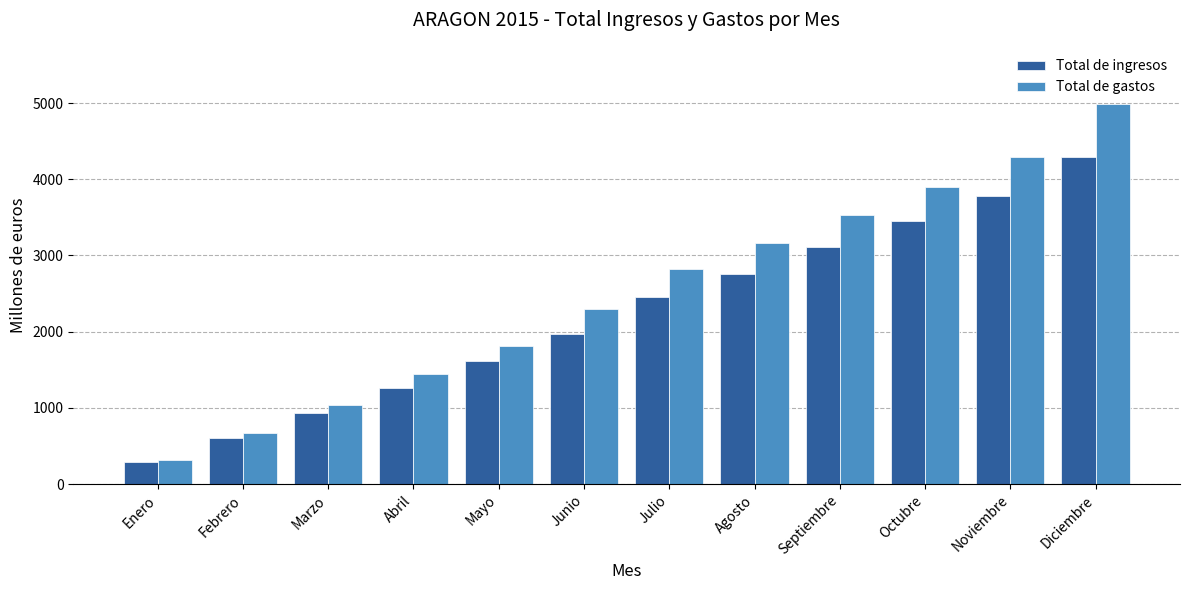

What is the total value across all series at Agosto?

5928